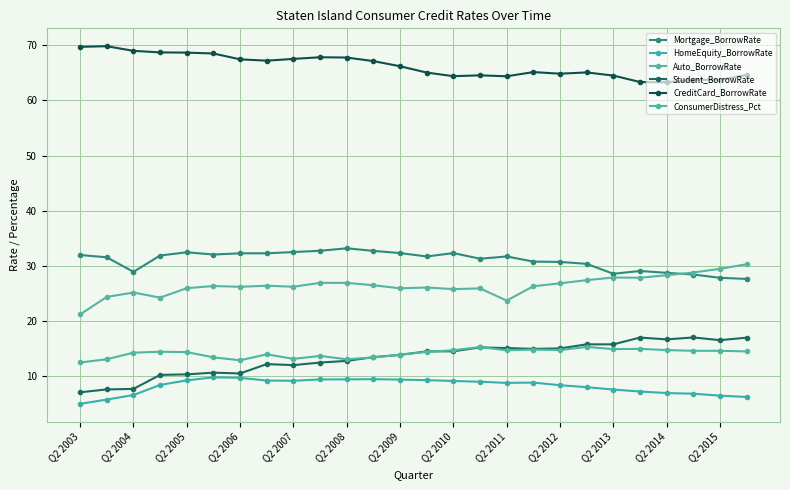

Which series has the widest spread of values?

Student_BorrowRate